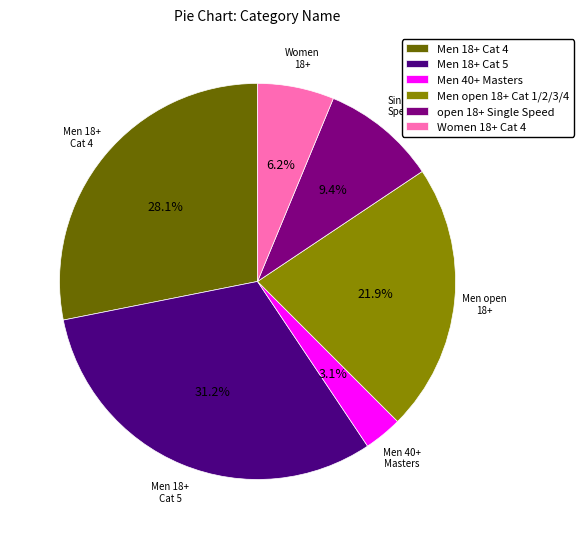

To the nearest percent, what is the combined percentage of open 18+ Single Speed and Men open 18+ Cat 1/2/3/4?

31%